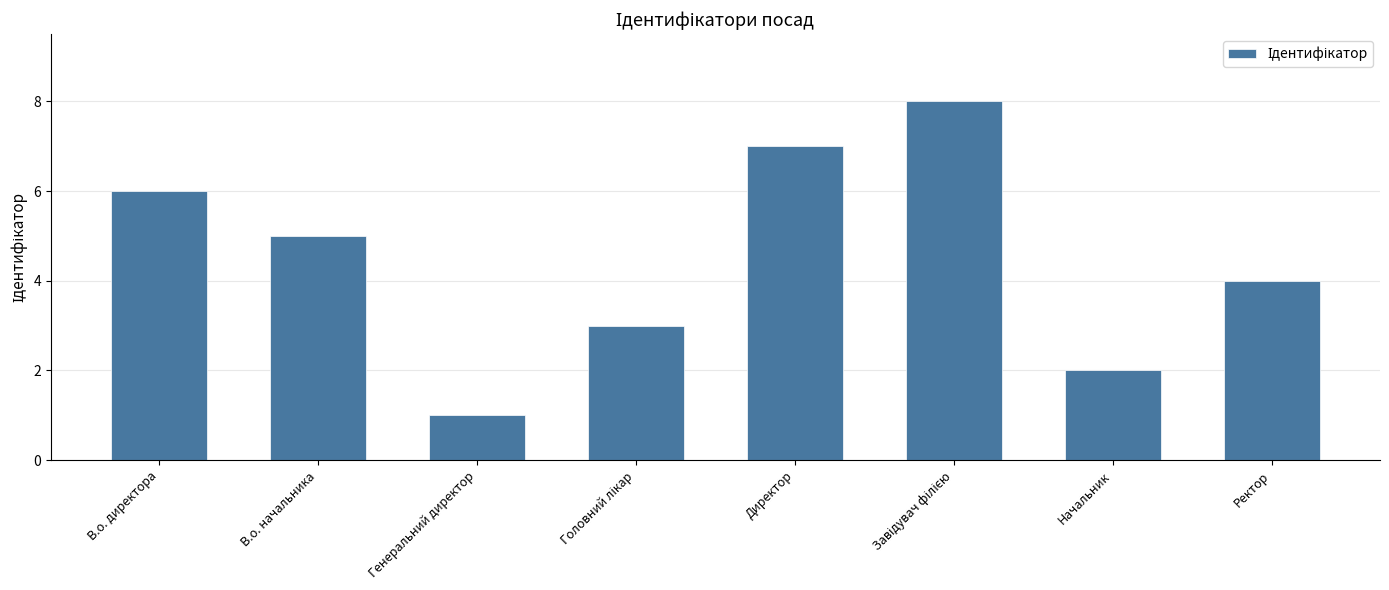

What is the sum of the values at Директор and Начальник?

9